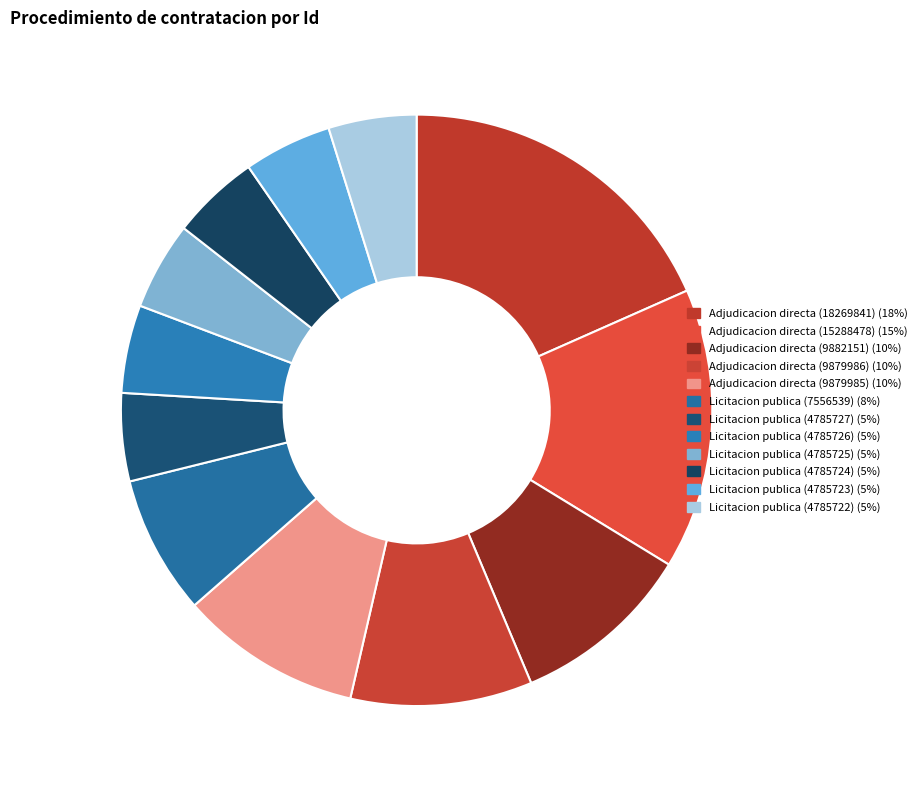

How many segments does this pie chart have?

12